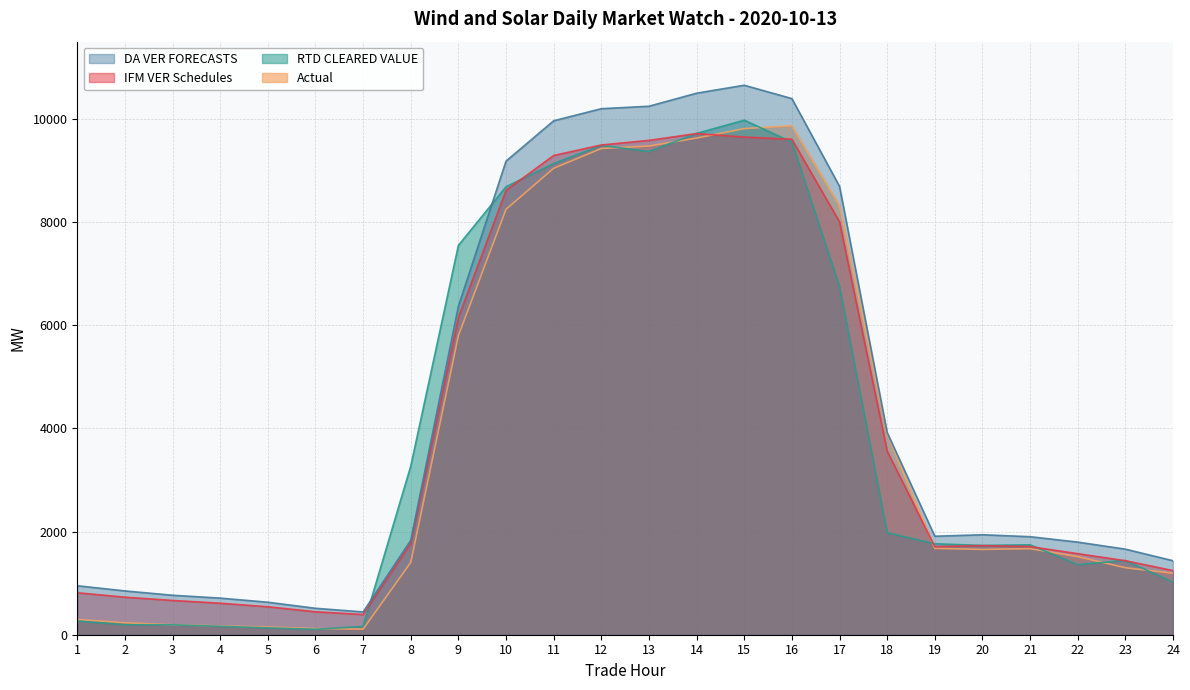

How many data points does each series have?

24